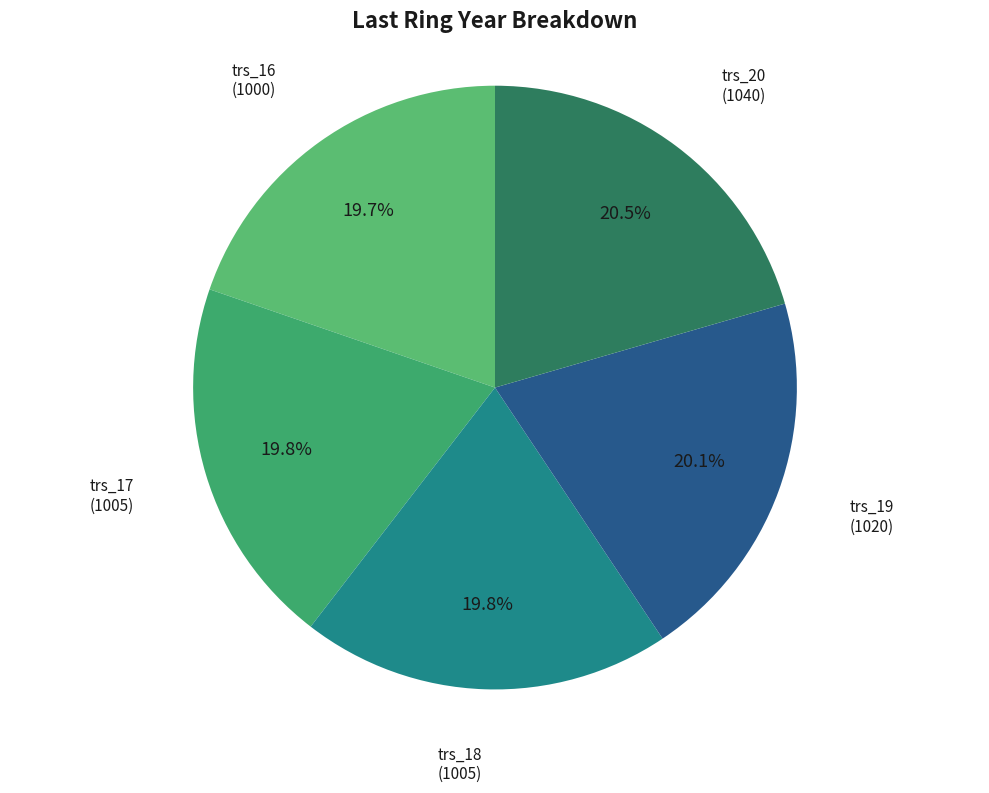

Rank the categories by value from lowest to highest.

trs_16, trs_17, trs_18, trs_19, trs_20